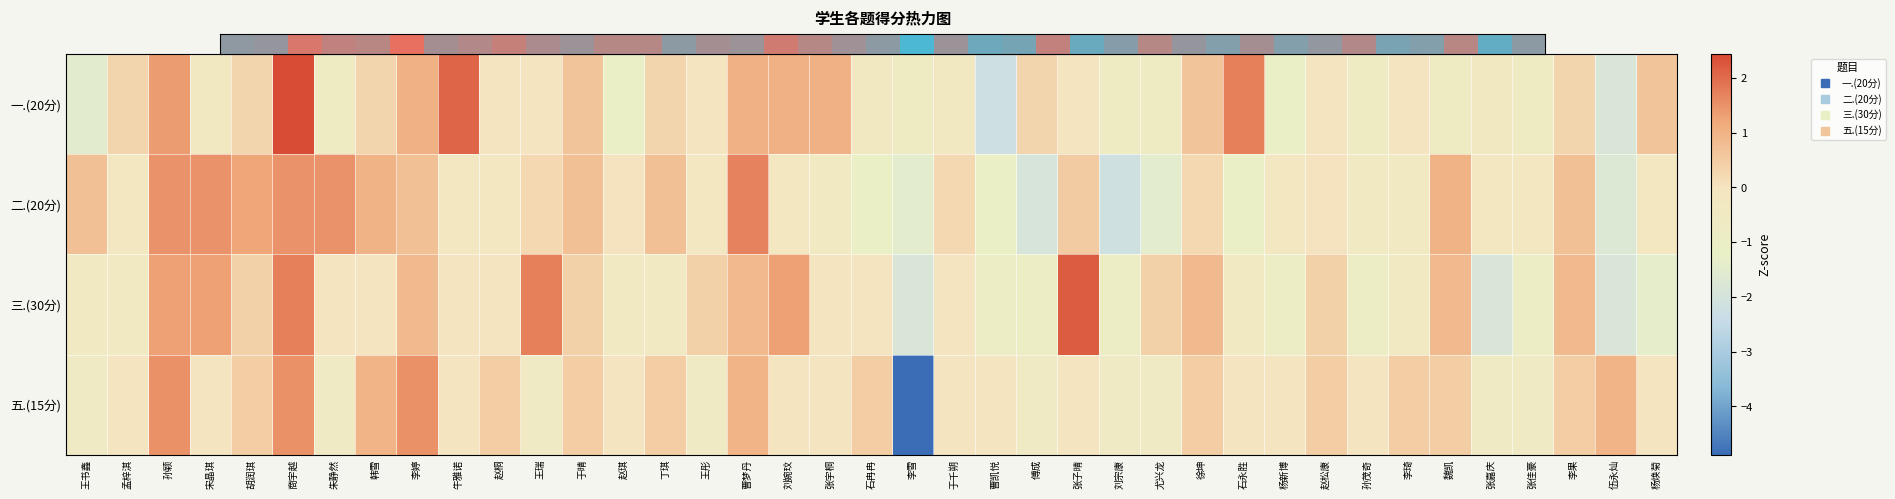

Between 尤兴龙 and 商宇越, which is larger?

商宇越